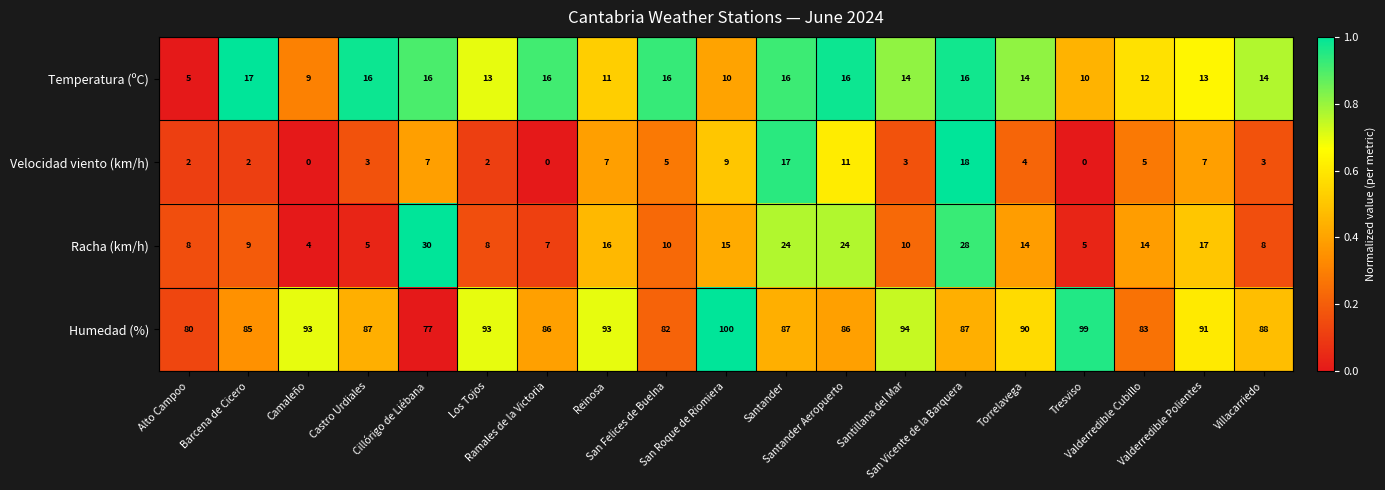

At how many categories does at least one series exceed 72?

19